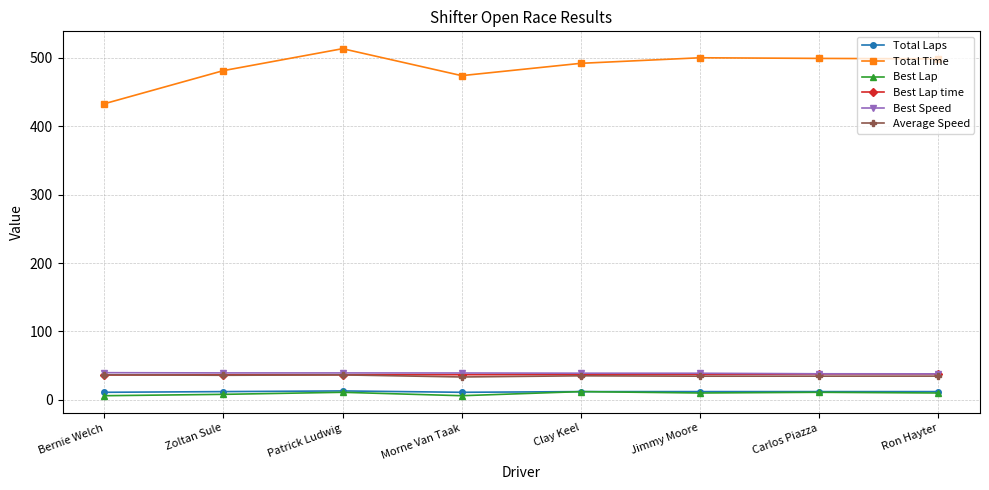

True or false: Best Lap and Total Time intersect in this chart.

False